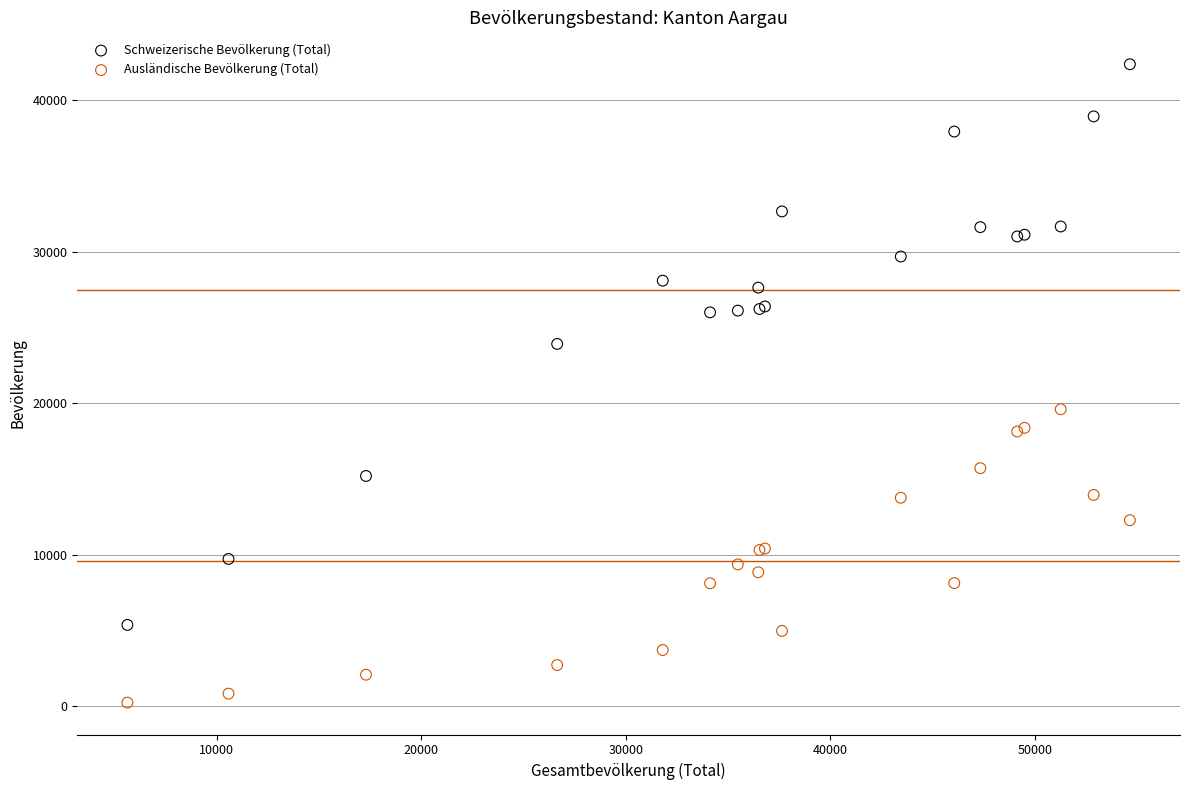

Which series reaches the minimum Y coordinate?

Ausländische Bevölkerung (Total)